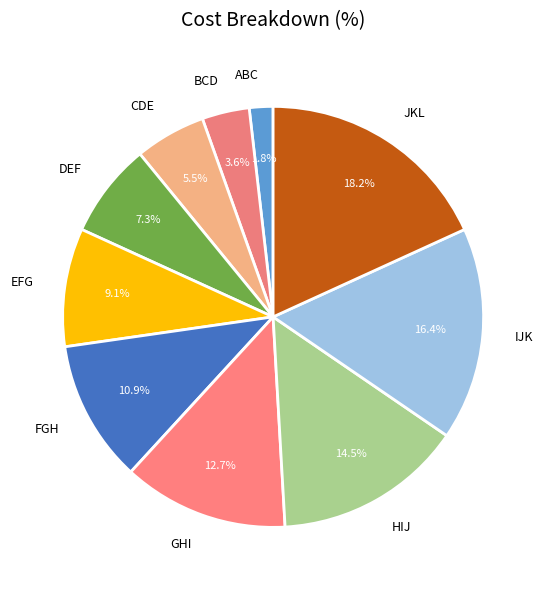

To the nearest percent, what percentage of the pie is EFG?

9%